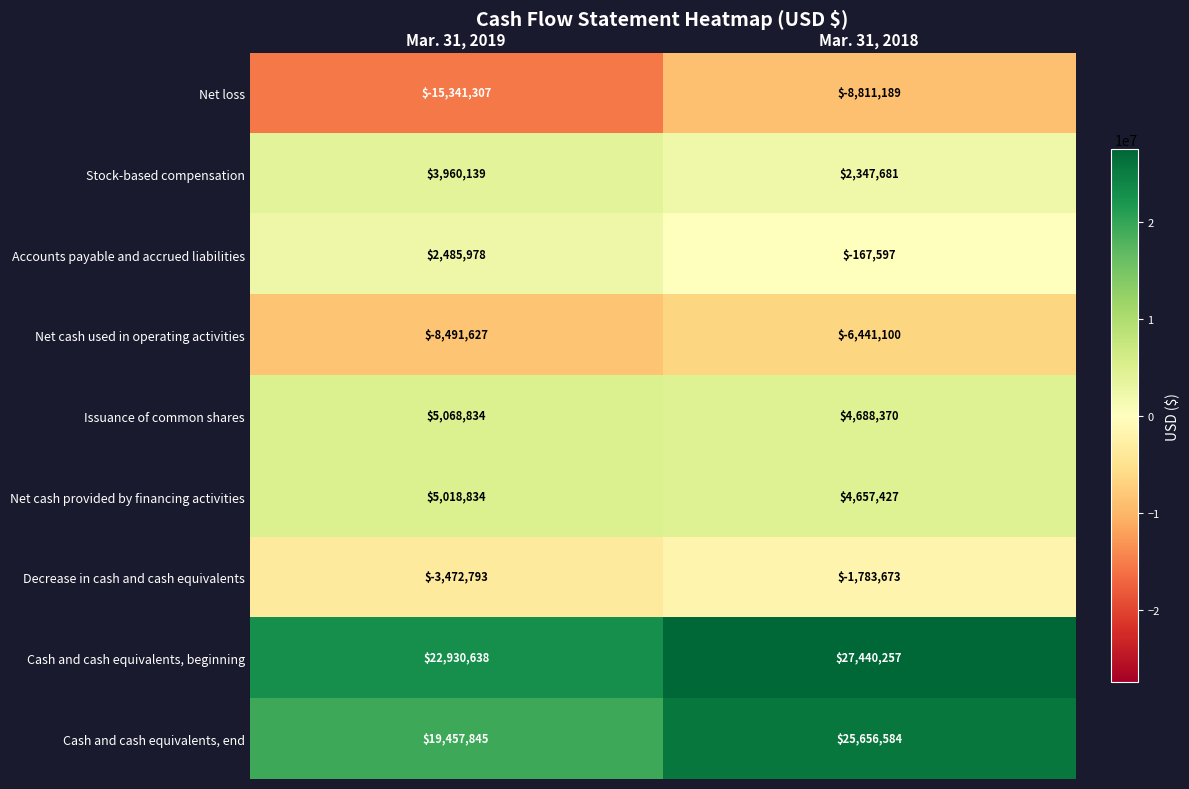

Reading right to left, what are all the values shown in this chart?

Net loss: Mar. 31, 2018=-8811189	Mar. 31, 2019=-15341307
Stock-based compensation: Mar. 31, 2018=2347681	Mar. 31, 2019=3960139
Accounts payable and accrued liabilities: Mar. 31, 2018=-167597	Mar. 31, 2019=2485978
Net cash used in operating activities: Mar. 31, 2018=-6441100	Mar. 31, 2019=-8491627
Issuance of common shares: Mar. 31, 2018=4688370	Mar. 31, 2019=5068834
Net cash provided by financing activities: Mar. 31, 2018=4657427	Mar. 31, 2019=5018834
Decrease in cash and cash equivalents: Mar. 31, 2018=-1783673	Mar. 31, 2019=-3472793
Cash and cash equivalents, beginning: Mar. 31, 2018=27440257	Mar. 31, 2019=22930638
Cash and cash equivalents, end: Mar. 31, 2018=25656584	Mar. 31, 2019=19457845